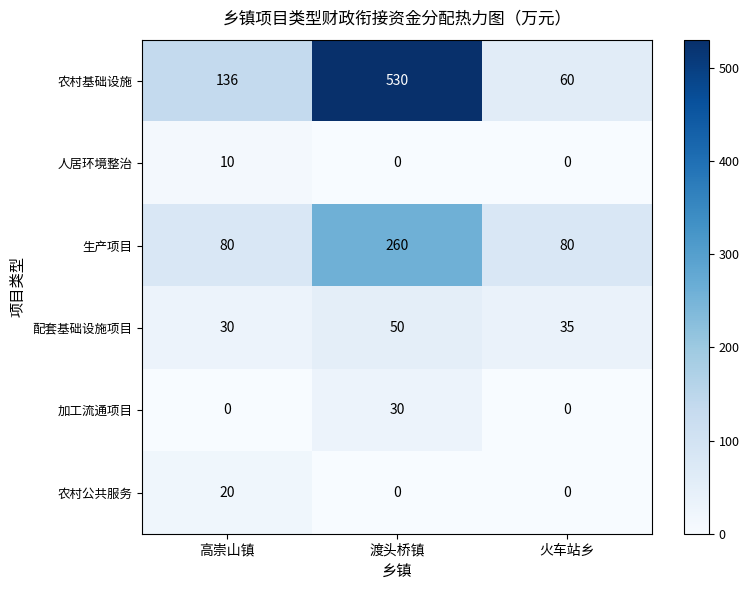

What is the average value of the 生产项目 series?

140